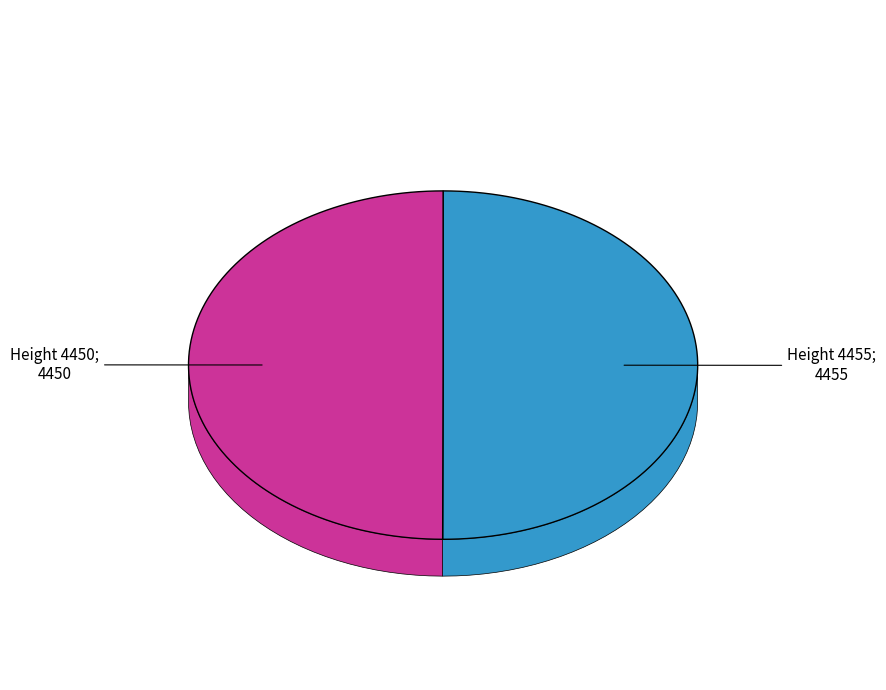

The Height 4455 slice represents 41% of the pie. True or false?

False